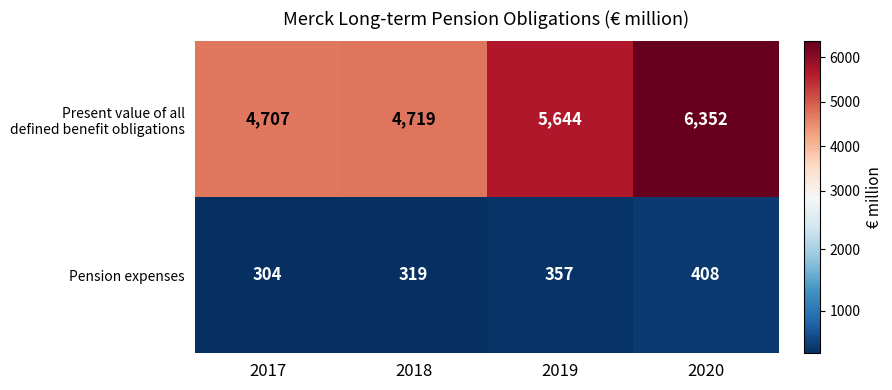

How many series are shown in this chart?

2